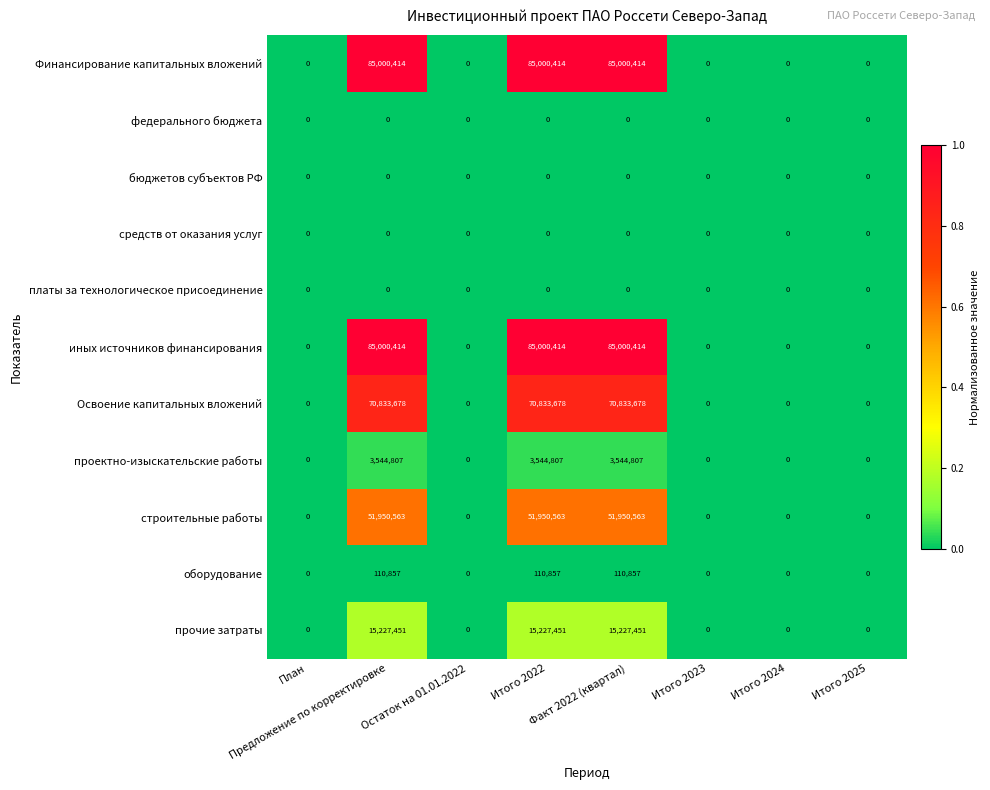

What is the difference between the maximum and minimum values in the оборудование series?

110857